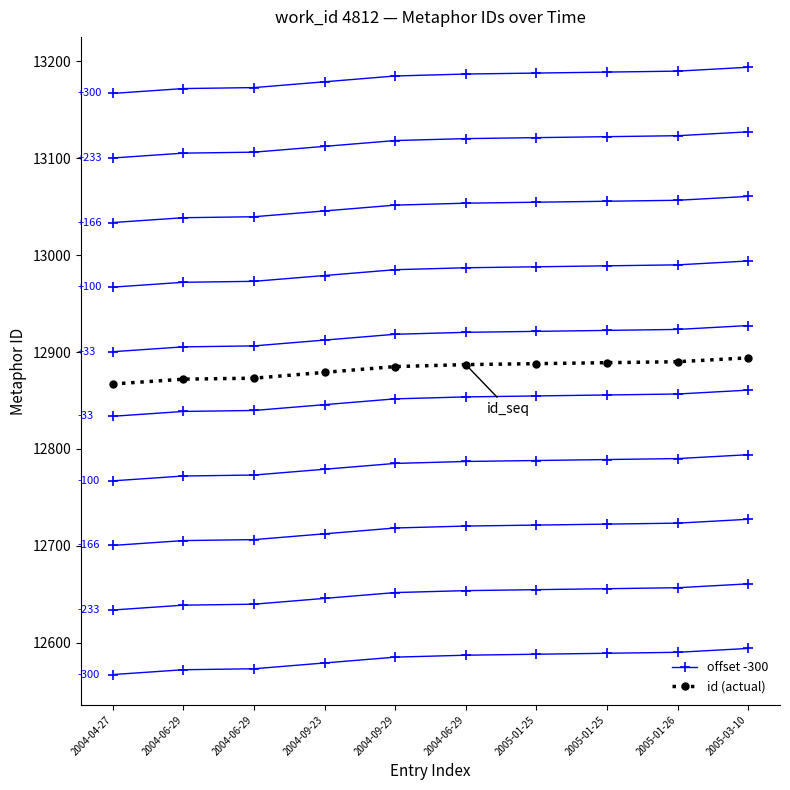

Rank the series by their maximum value, from lowest to highest.

offset -300, id (actual)